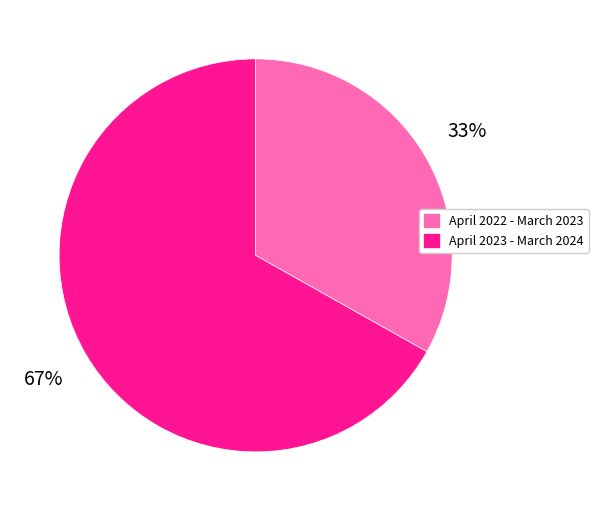

To the nearest percent, what percentage of the pie is April 2022 - March 2023?

33%